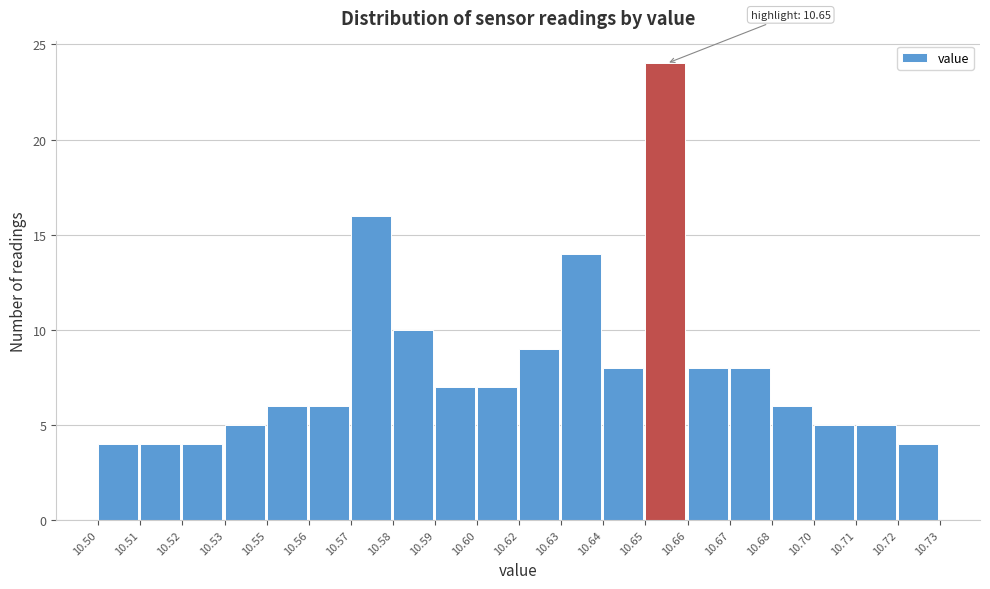

Reading right to left, list all the values displayed in this chart.

4	5	5	6	8	8	24	8	14	9	7	7	10	16	6	6	5	4	4	4